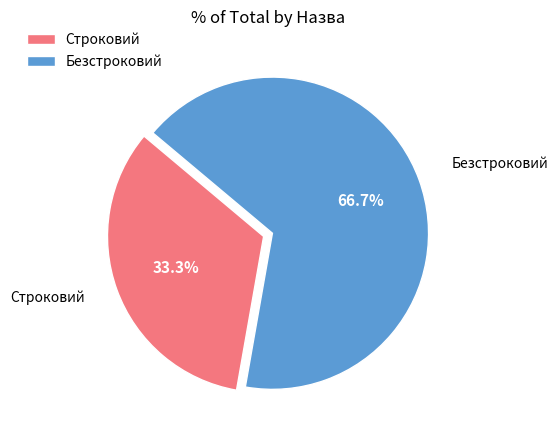

Which category has the biggest portion of the pie?

Безстроковий